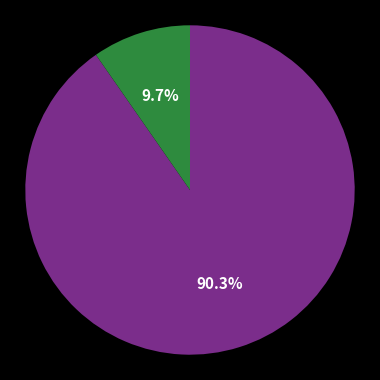

Is there any slice that represents more than half of the pie?

Yes